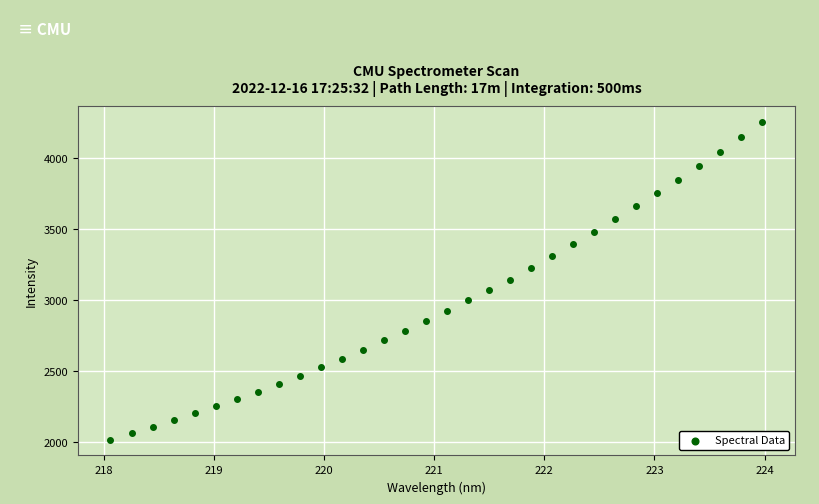

What is the range of X values (max minus min)?

5.9